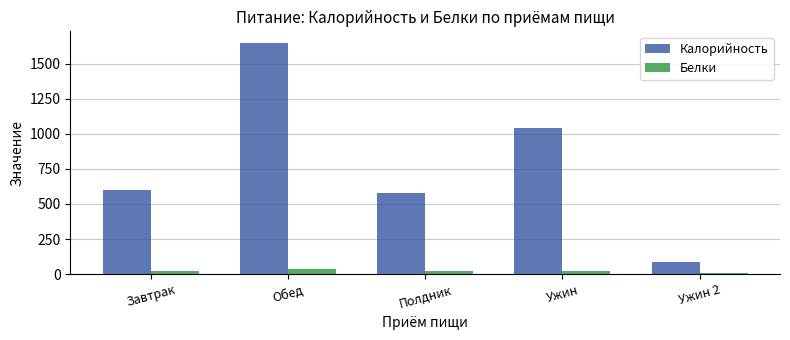

What are all the series names shown in the legend?

Калорийность, Белки